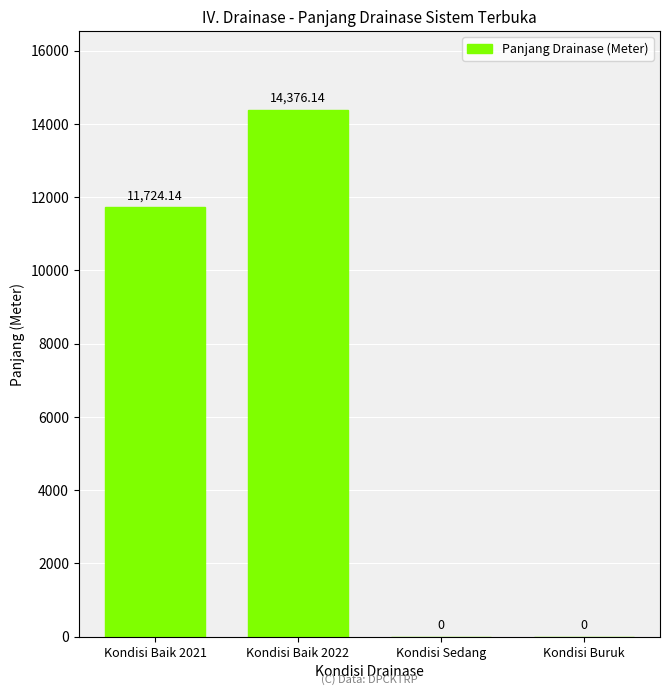

What is the change in value from Kondisi Baik 2021 to Kondisi Buruk?

-11724.1